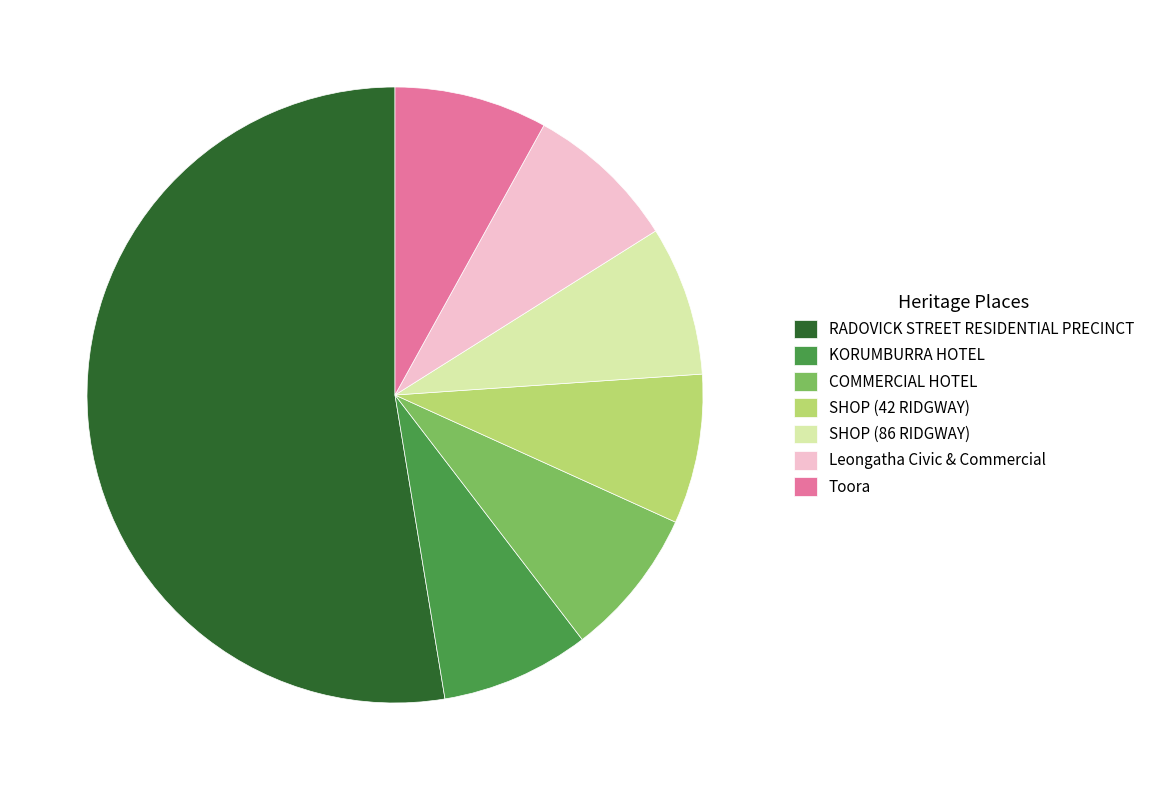

Is the sum of COMMERCIAL HOTEL and KORUMBURRA HOTEL greater than half?

No